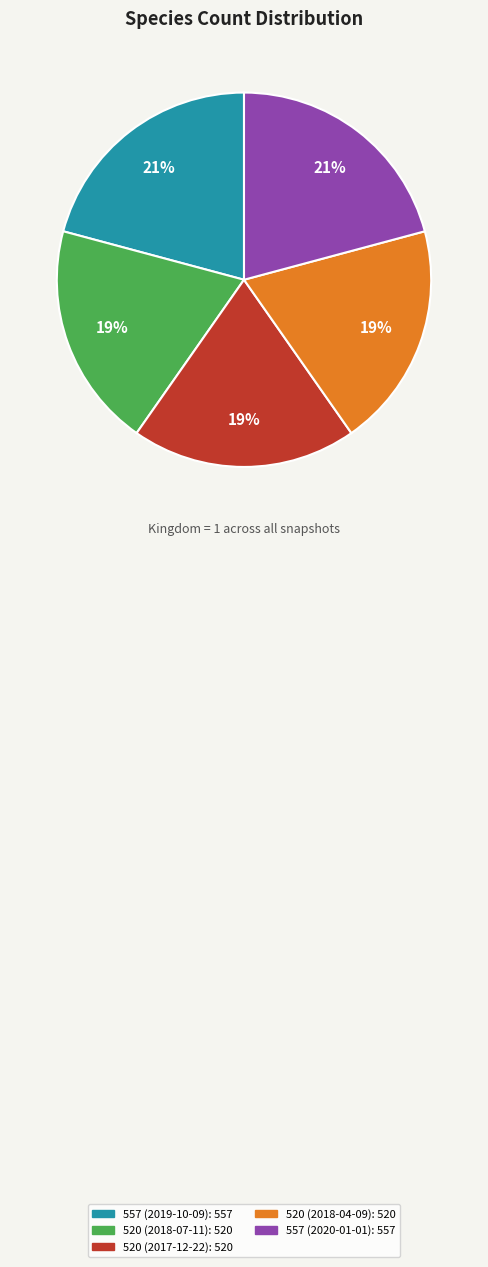

To the nearest percent, what is the average slice percentage?

20%